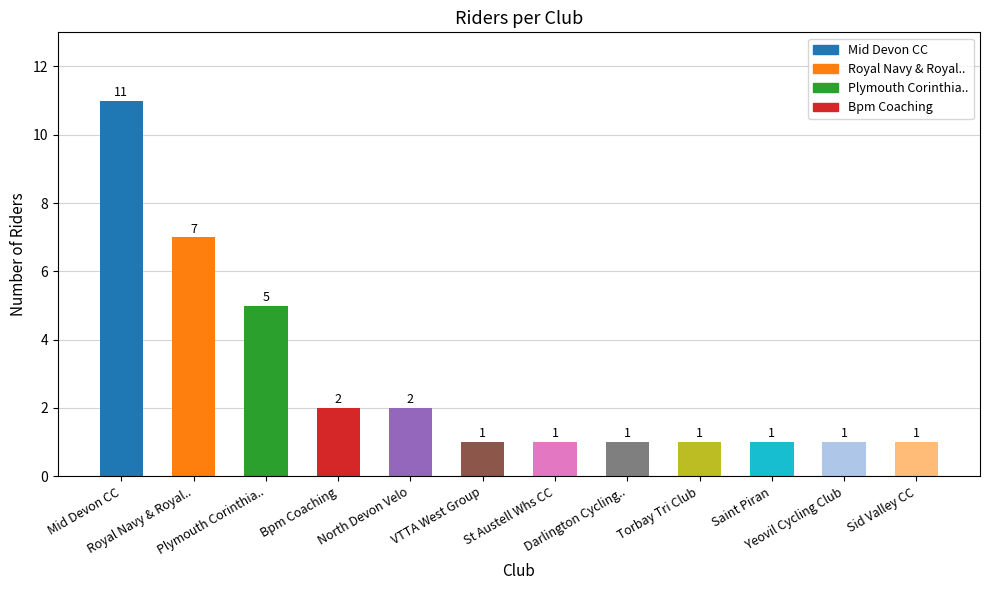

Count the values in the range 1 to 5.

10